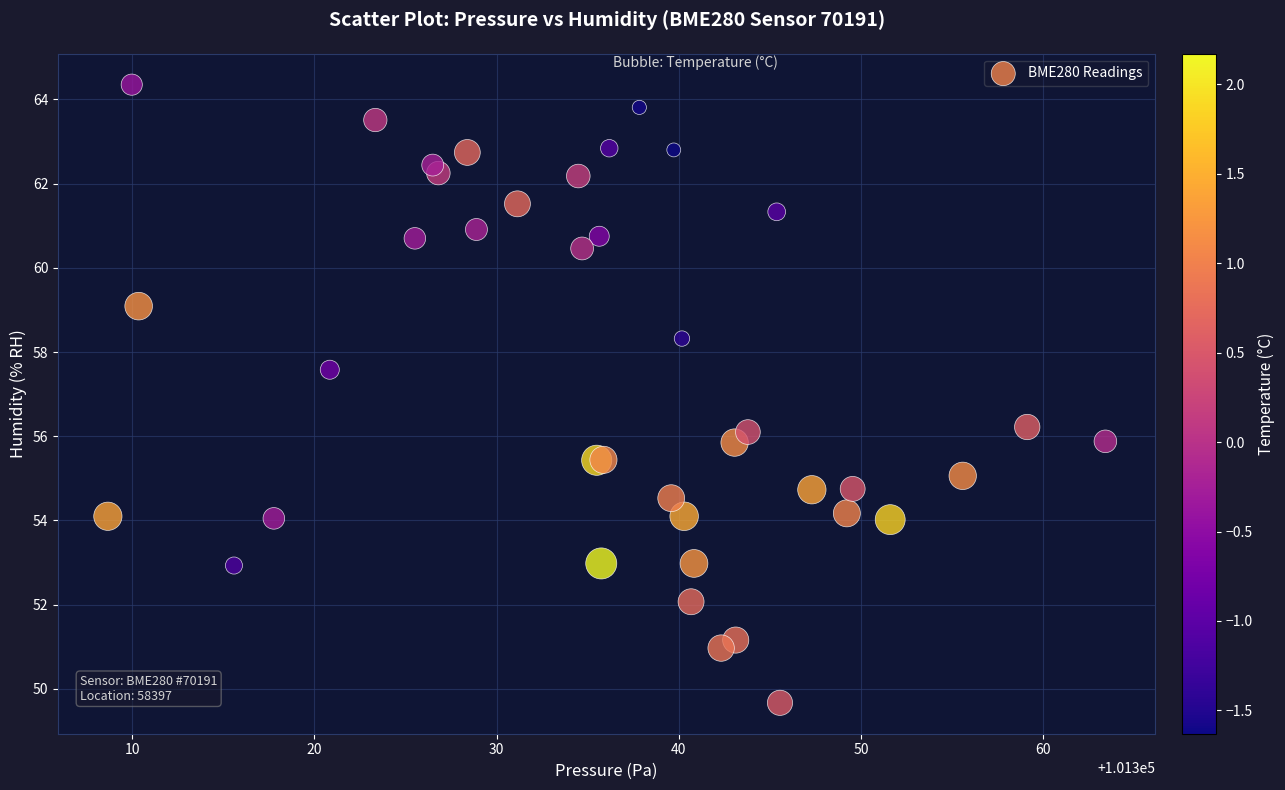

What Y value in the scatter plot is closest to 57?

57.6